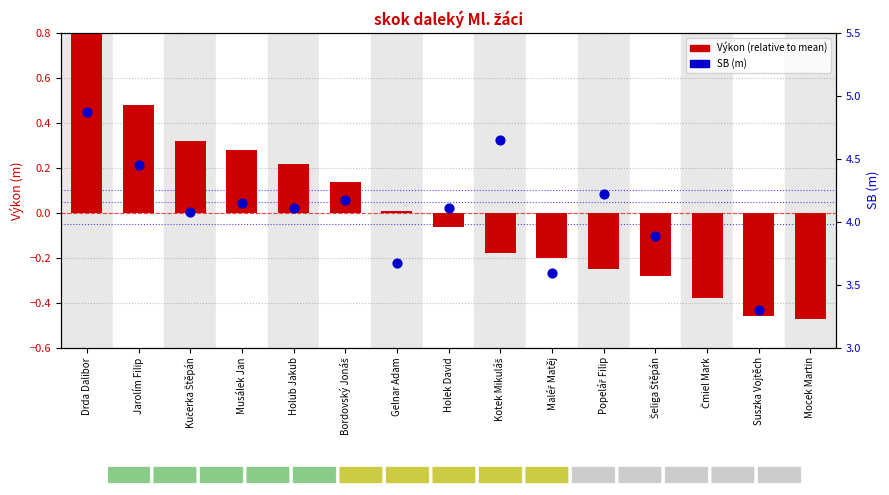

At which category is the sum across all series the highest?

Drda Dalibor